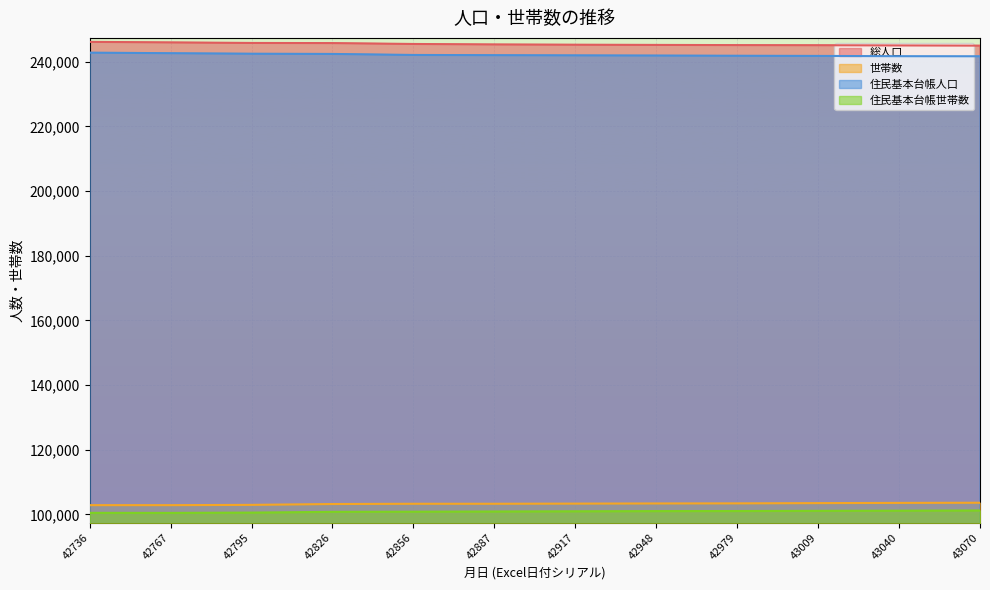

What is the spread (max minus min) of values at 42948?

144157